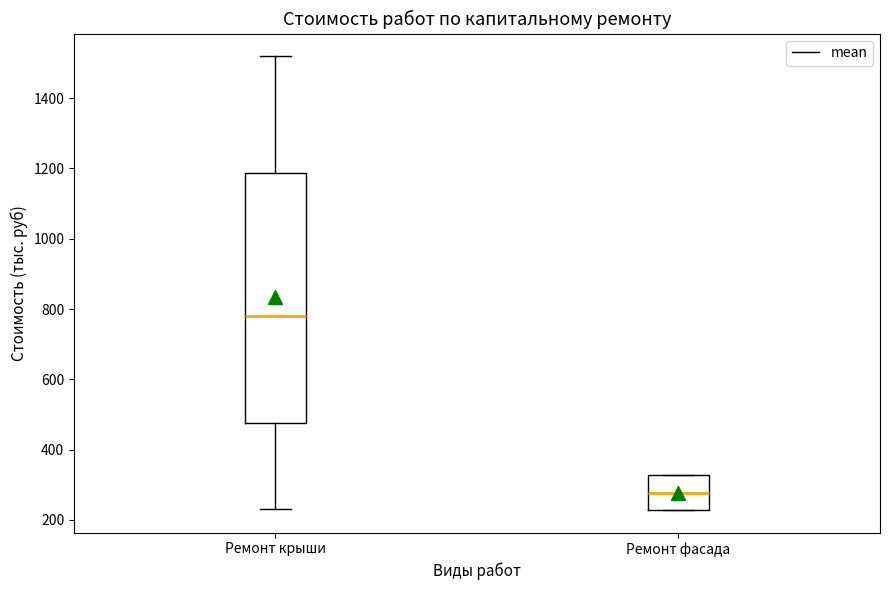

Which box's median line is the highest?

Ремонт крыши